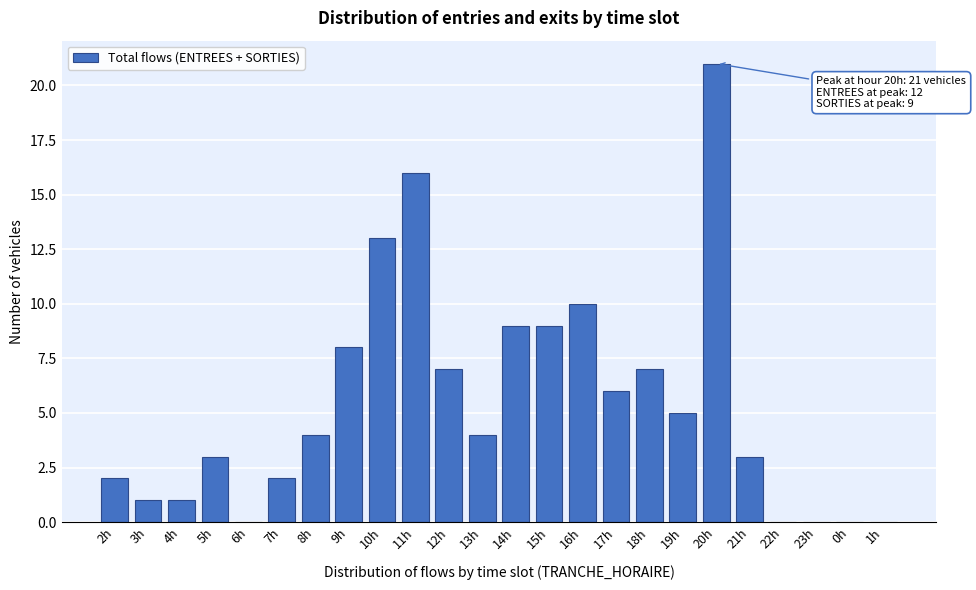

Reading left to right, list all the values displayed in this chart.

2h=2	3h=1	4h=1	5h=3	6h=0	7h=2	8h=4	9h=8	10h=13	11h=16	12h=7	13h=4	14h=9	15h=9	16h=10	17h=6	18h=7	19h=5	20h=21	21h=3	22h=0	23h=0	0h=0	1h=0